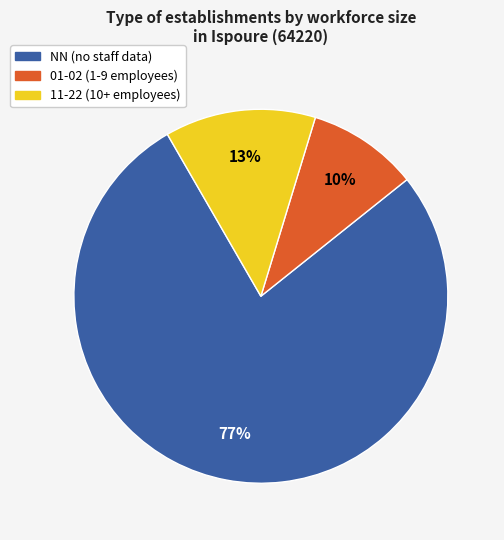

To the nearest percent, what is the average slice percentage?

33%